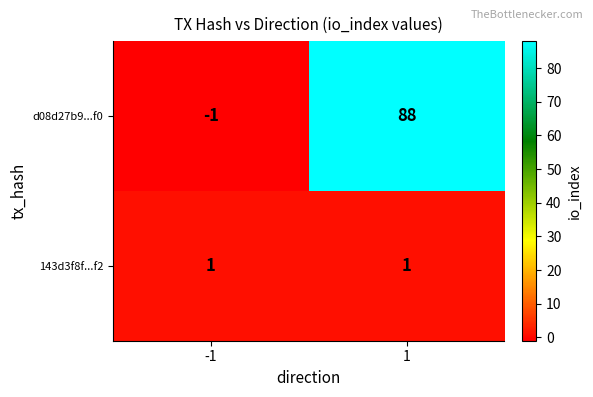

At -1, list the series in order from smallest to largest.

d08d27b9...f0, 143d3f8f...f2